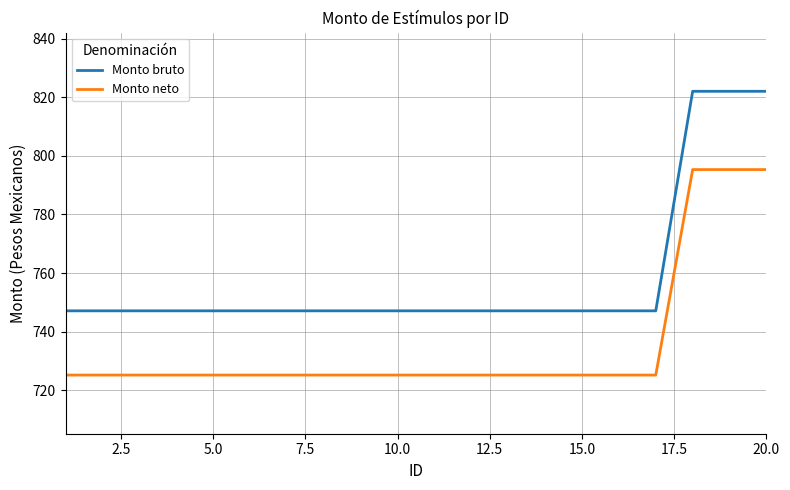

Count the number of data series in this chart.

2